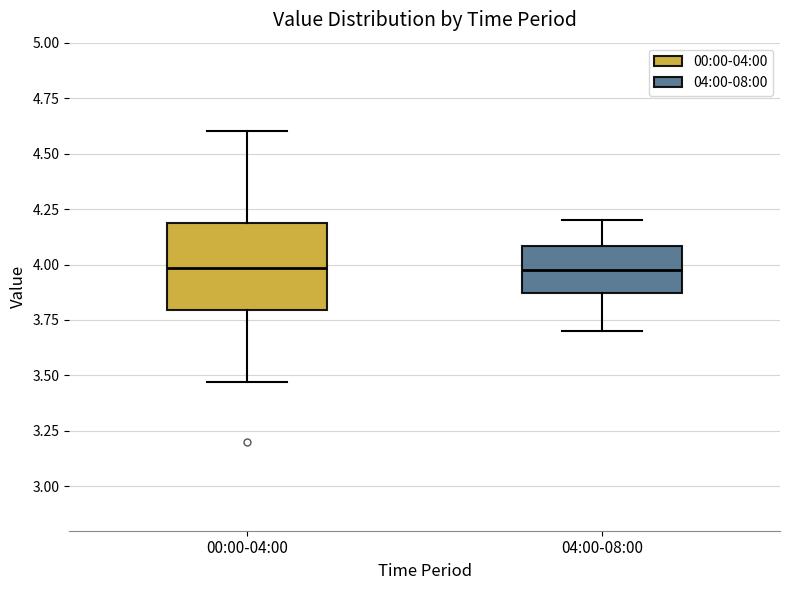

Where does the lower whisker of the box for 04:00-08:00 end on the y-axis? The values are not printed on the chart, so give them approximately, as read against the axis.

3.70